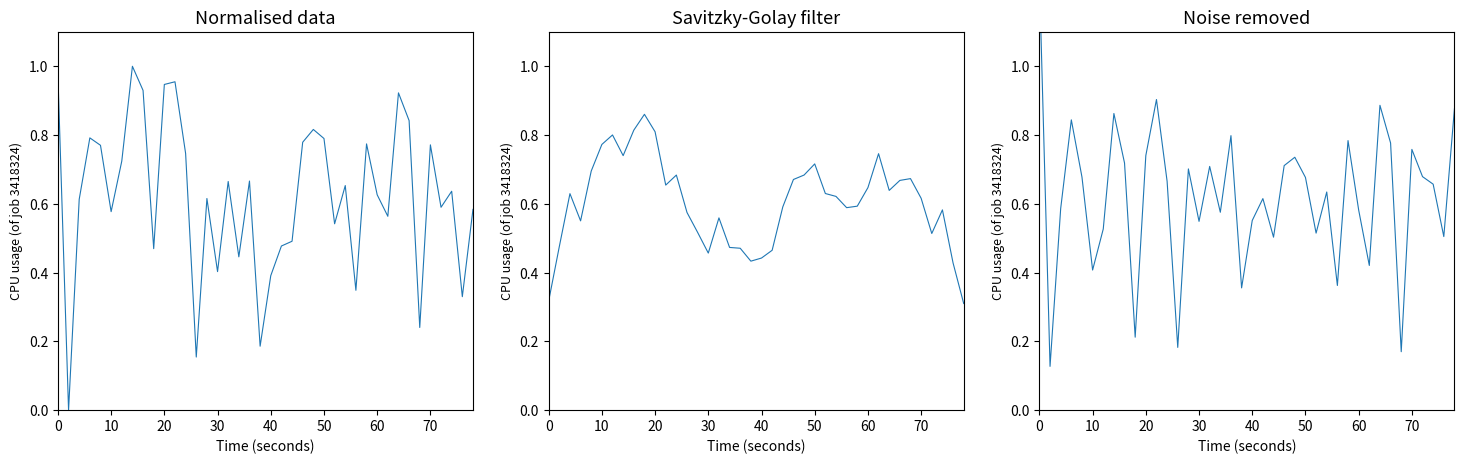

The chart shows a value of 1.3 at 33. True or false?

False